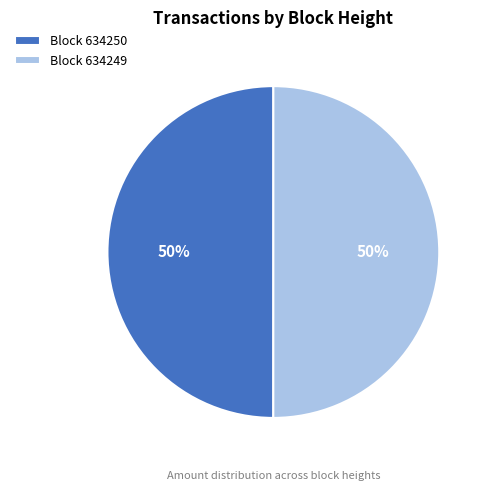

To the nearest percent, what is the average slice percentage?

50%